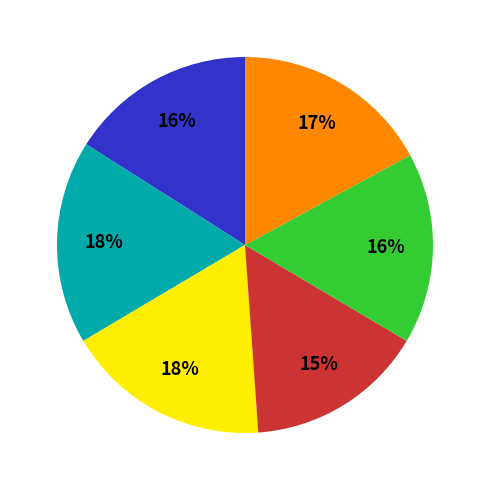

Is there any slice that represents more than half of the pie?

No